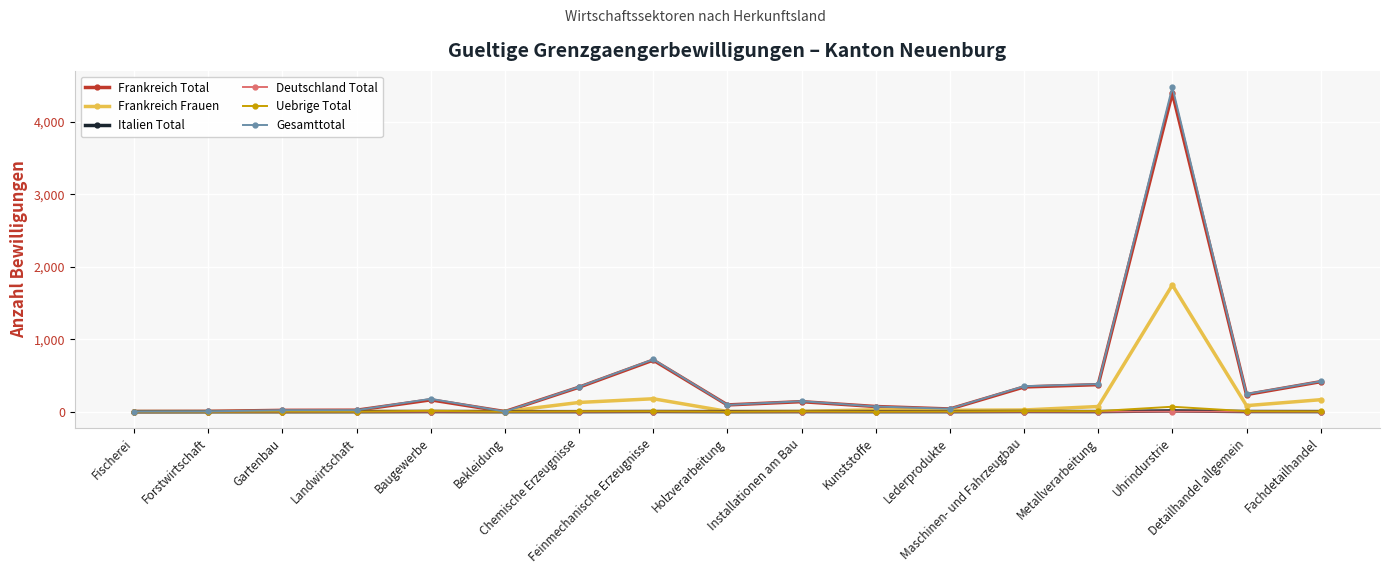

Which series has the largest range (max minus min)?

Gesamttotal